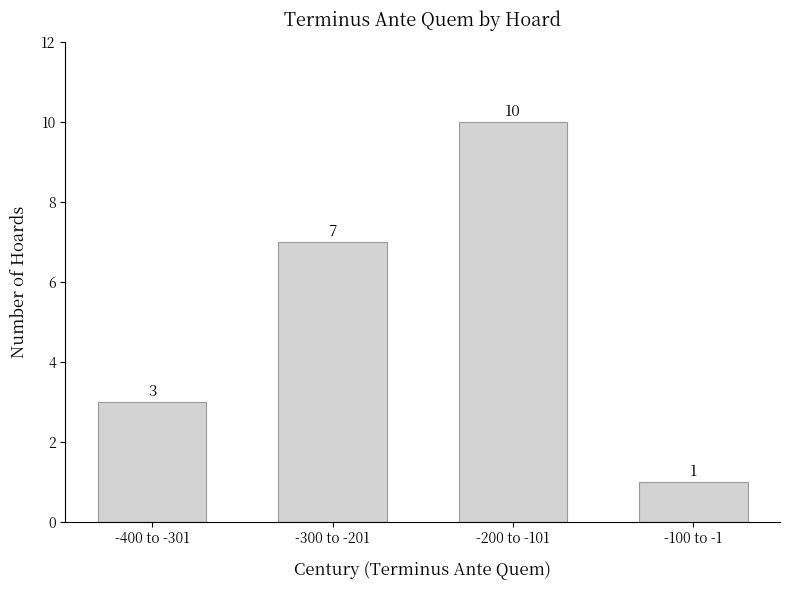

Which has a higher value, -300 to -201 or -400 to -301?

-300 to -201